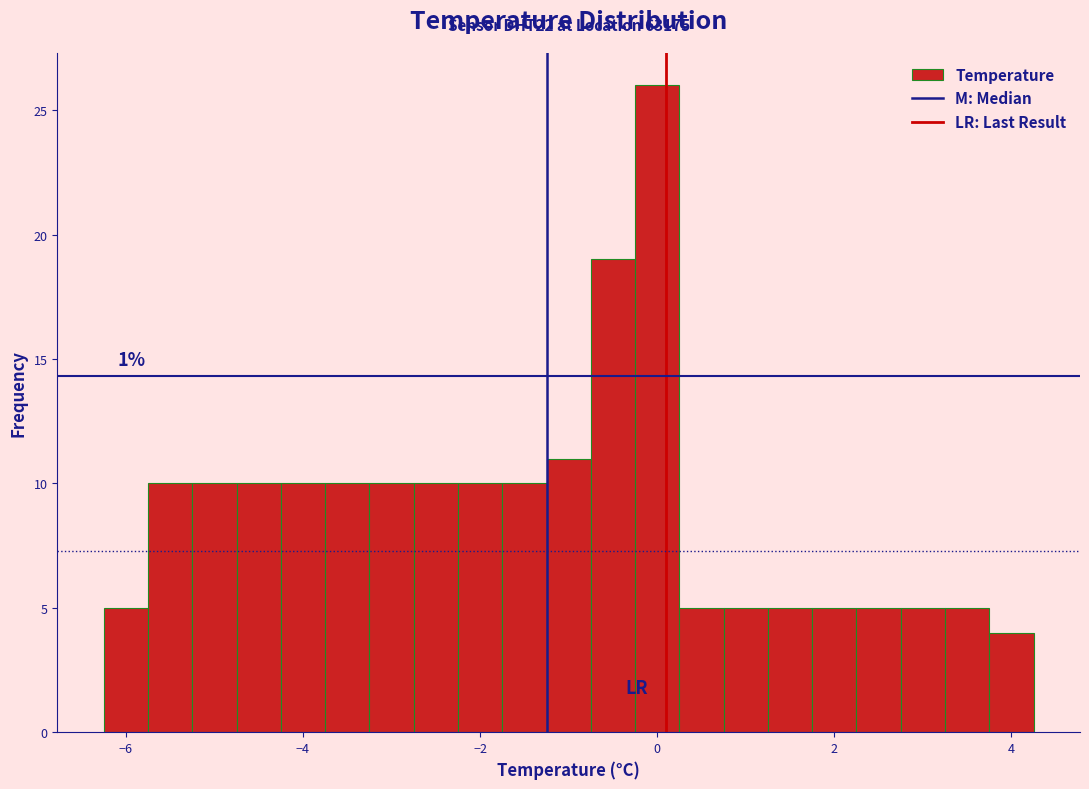

Around what value on the x-axis is the tallest bar? Give the approximate position of its centre, as read against the axis.

0.0